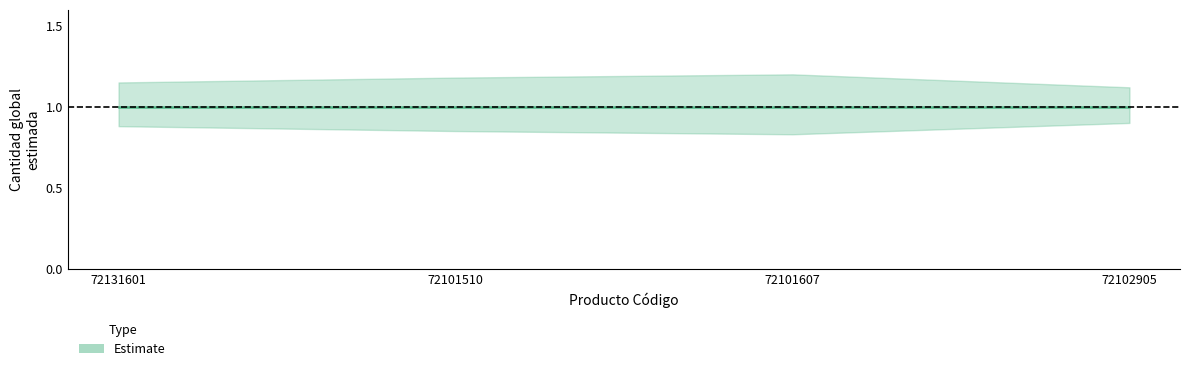

At which label is Estimate upper closest to 1?

72102905